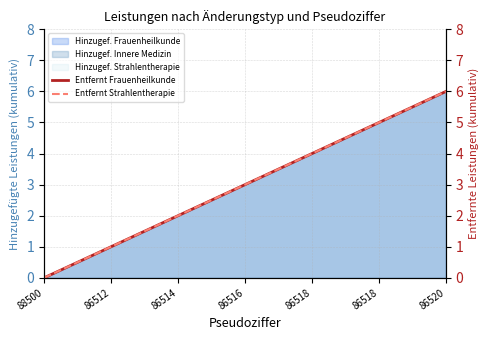

What is the total value across all series at 86512?

2